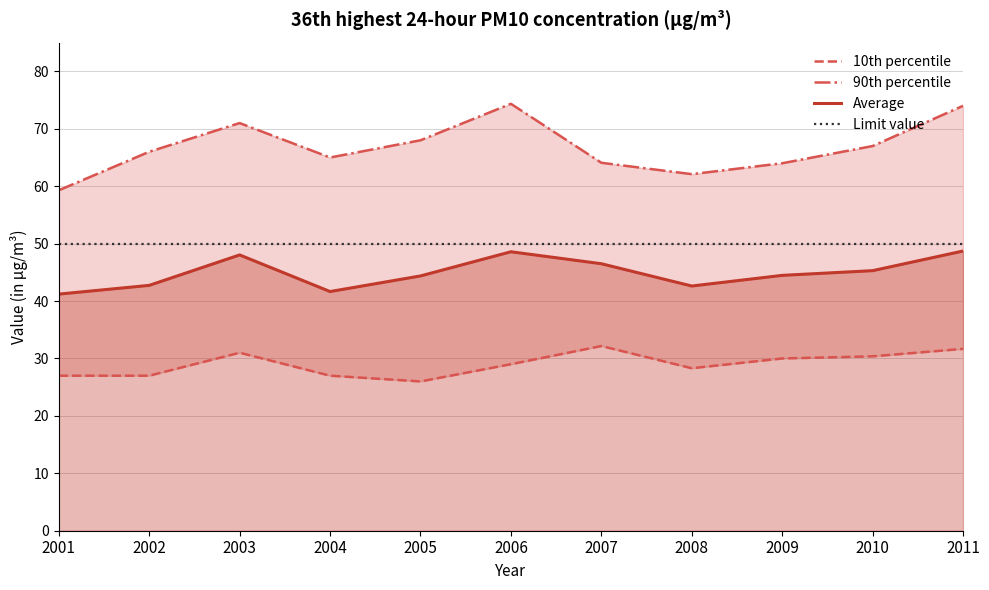

Count the number of categories in the chart.

11